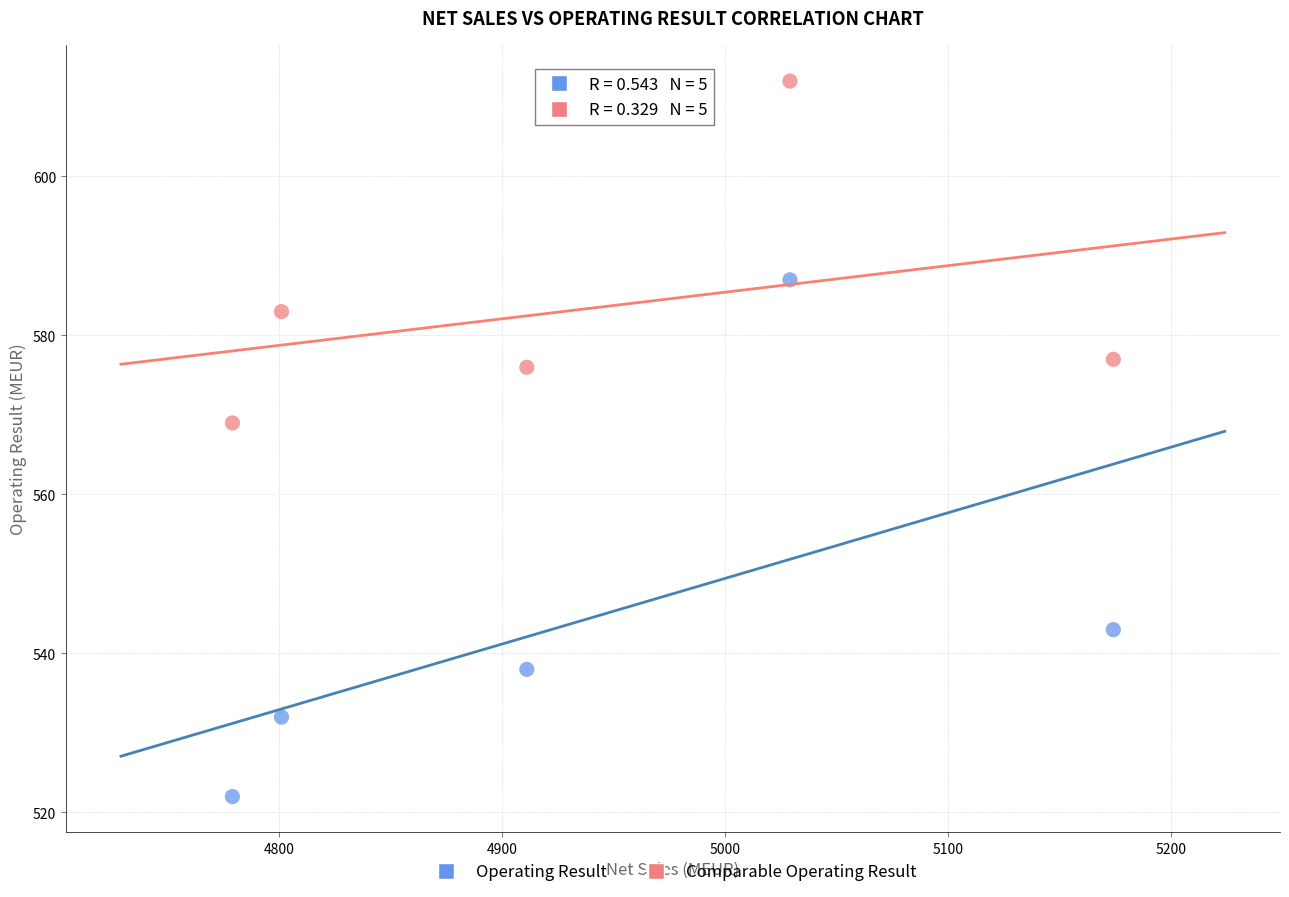

Which series contains the lowest Y value?

Operating Result